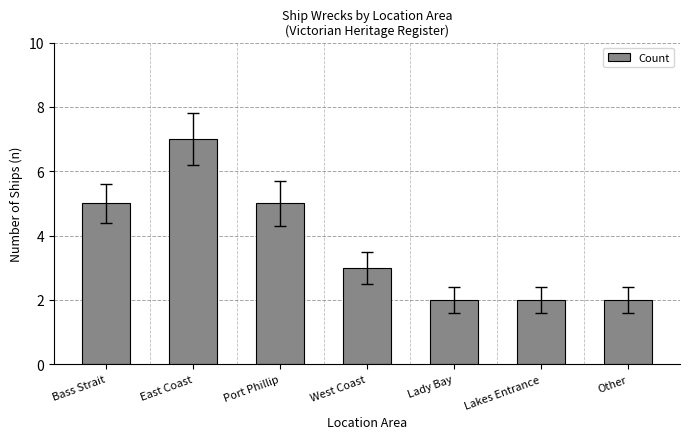

What is the label of the 7th bar from the right?

Bass Strait